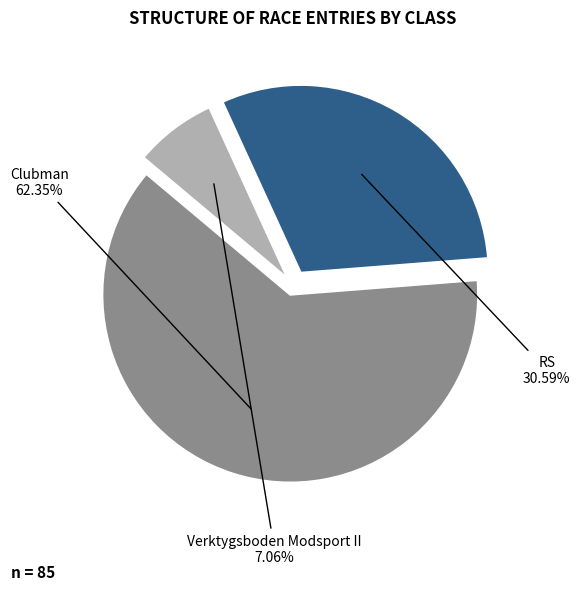

Count the number of slices in the pie.

3